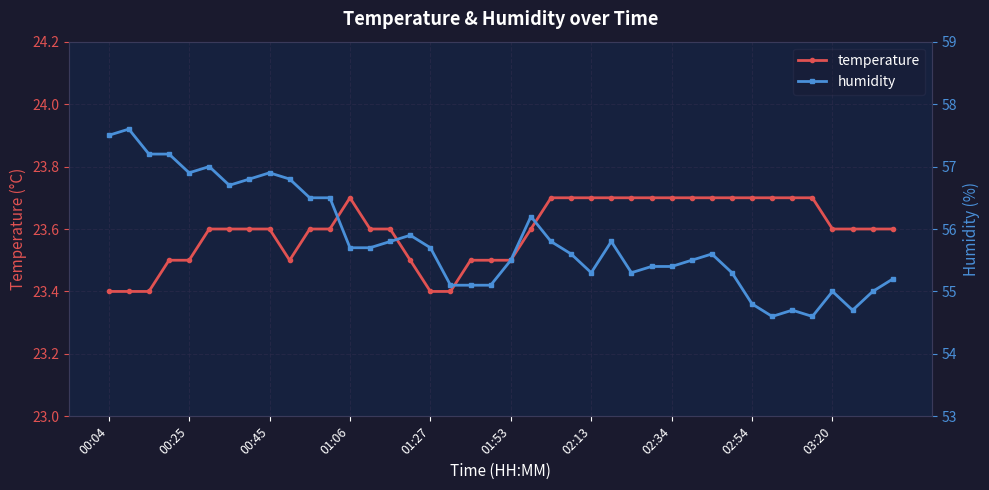

Reading left to right, transcribe all the data shown in this chart.

temperature: 23.4	23.4	23.4	23.5	23.5	23.6	23.6	23.6	23.6	23.5	23.6	23.6	23.7	23.6	23.6	23.5	23.4	23.4	23.5	23.5	23.5	23.6	23.7	23.7	23.7	23.7	23.7	23.7	23.7	23.7	23.7	23.7	23.7	23.7	23.7	23.7	23.6	23.6	23.6	23.6
humidity: 57.5	57.6	57.2	57.2	56.9	57.0	56.7	56.8	56.9	56.8	56.5	56.5	55.7	55.7	55.8	55.9	55.7	55.1	55.1	55.1	55.5	56.2	55.8	55.6	55.3	55.8	55.3	55.4	55.4	55.5	55.6	55.3	54.8	54.6	54.7	54.6	55.0	54.7	55.0	55.2